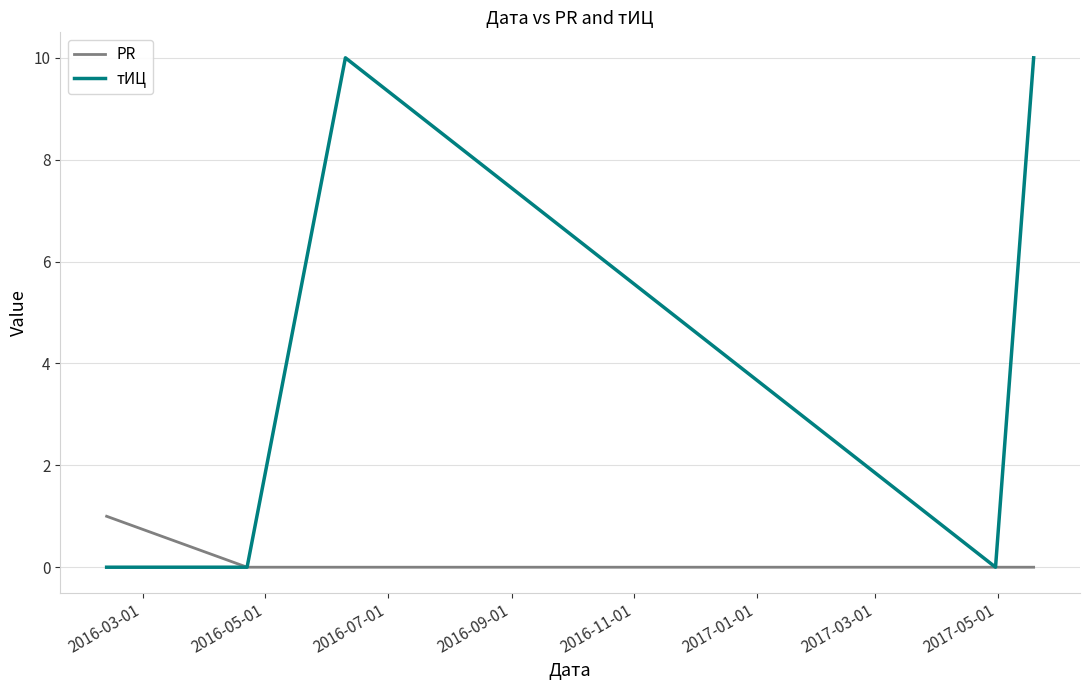

Count the тИЦ values in the range 0 to 10.

5